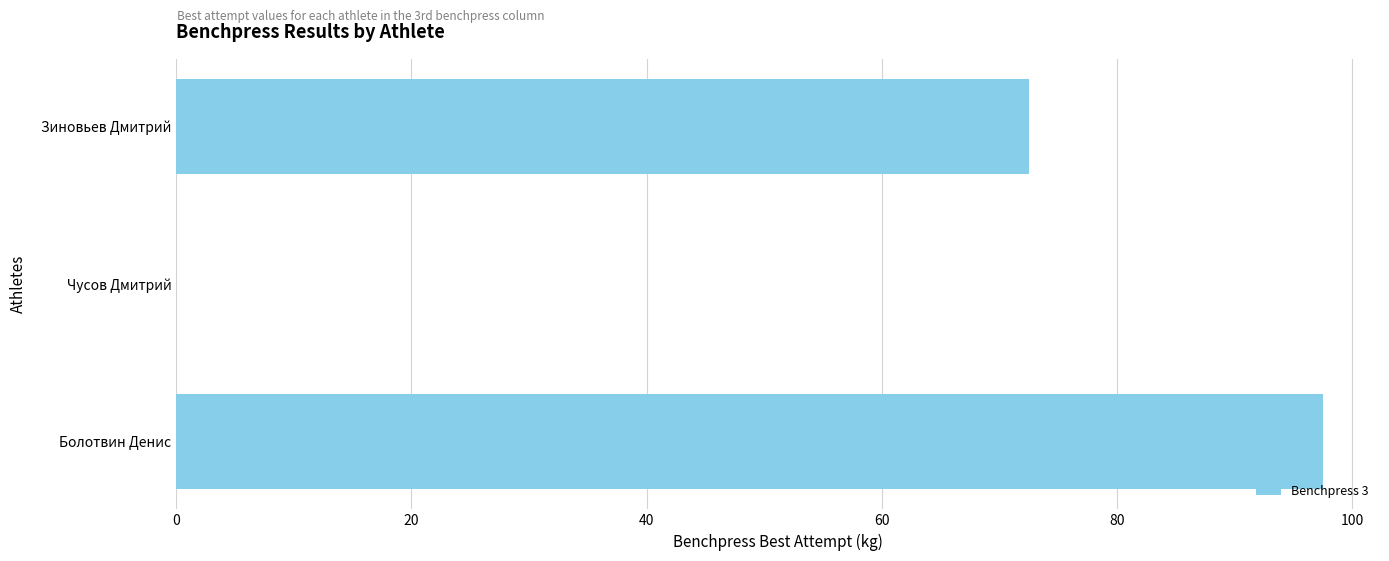

What is the change in value from Чусов Дмитрий to Зиновьев Дмитрий?

+72.5